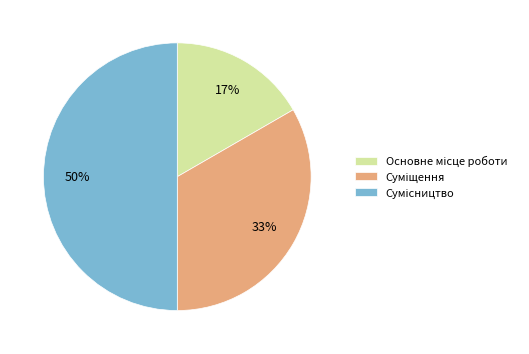

To the nearest percent, what is the difference between the largest and smallest slice percentages?

33%